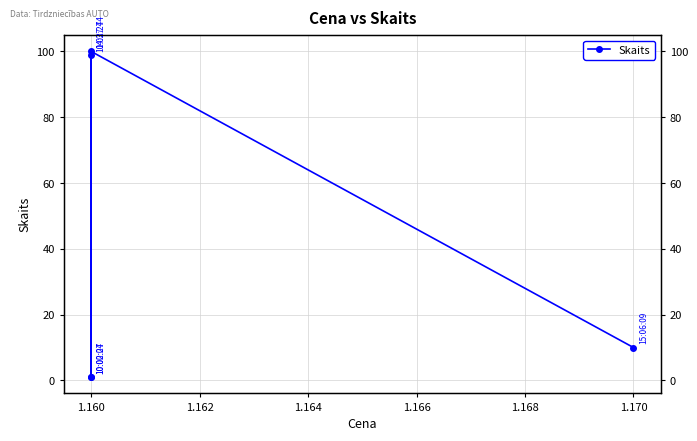

How many data points are less than 10?

2